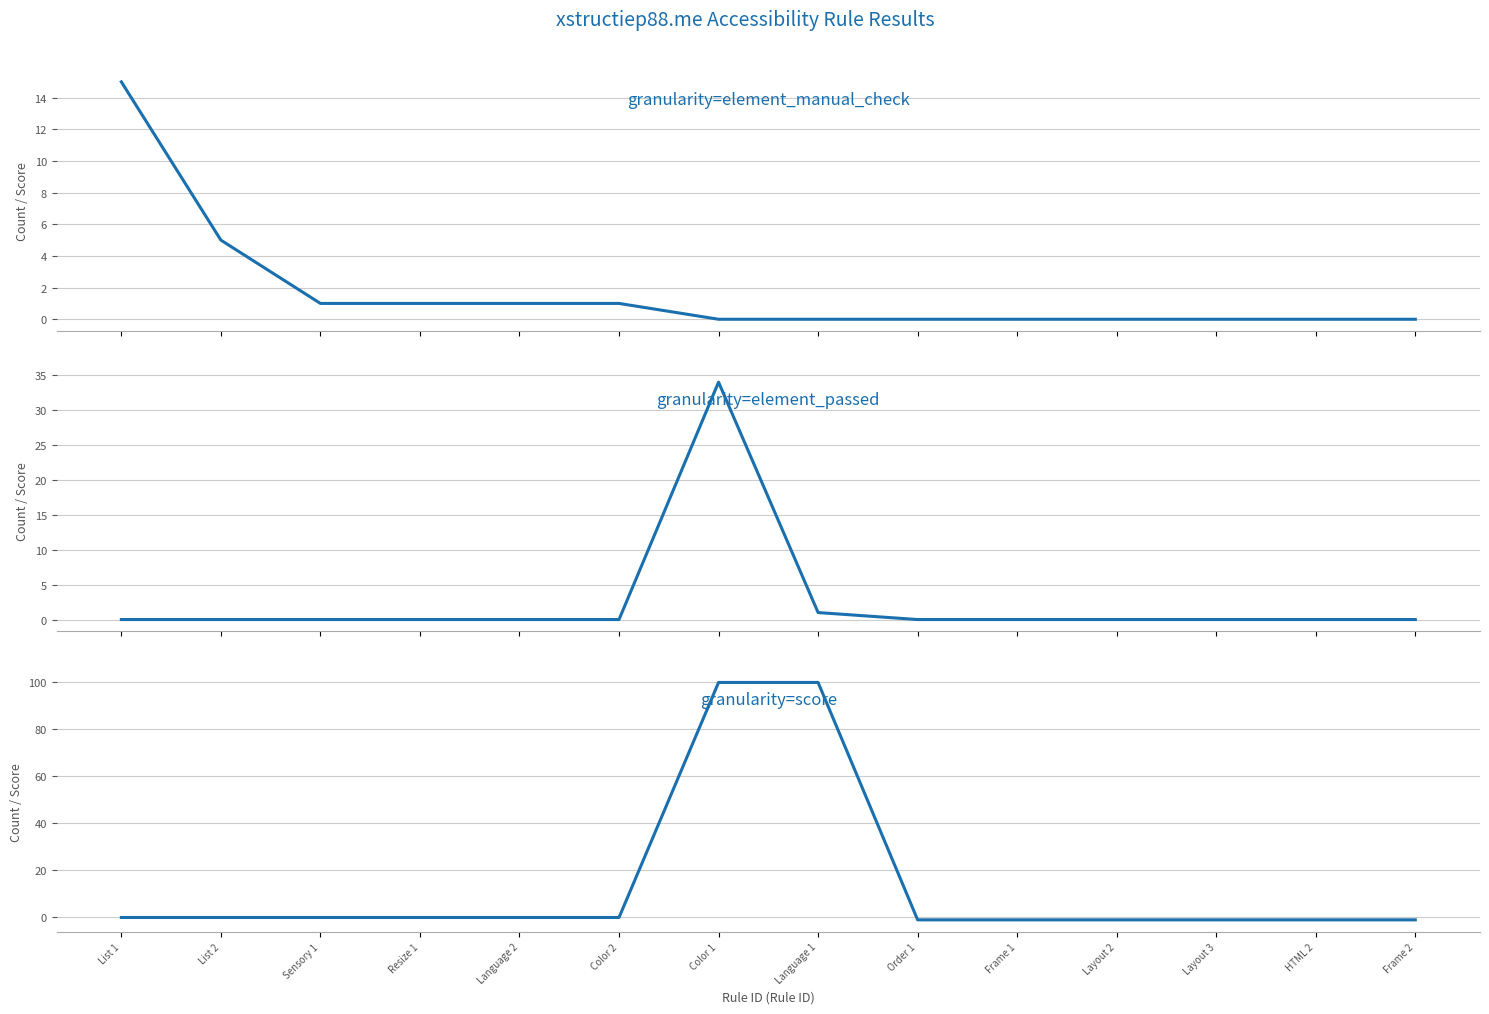

Is the value of Element Manual Check at Frame 2 greater than the value of Score at Language 1?

No